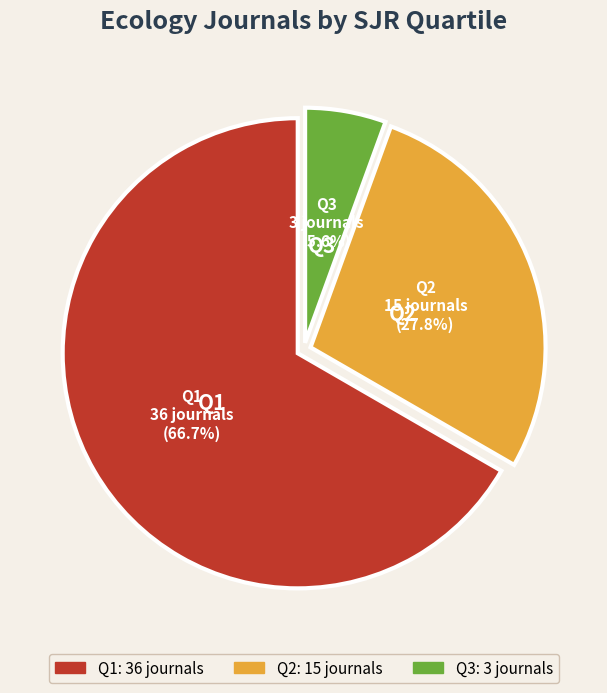

Does Q1 represent more than half of the total?

Yes